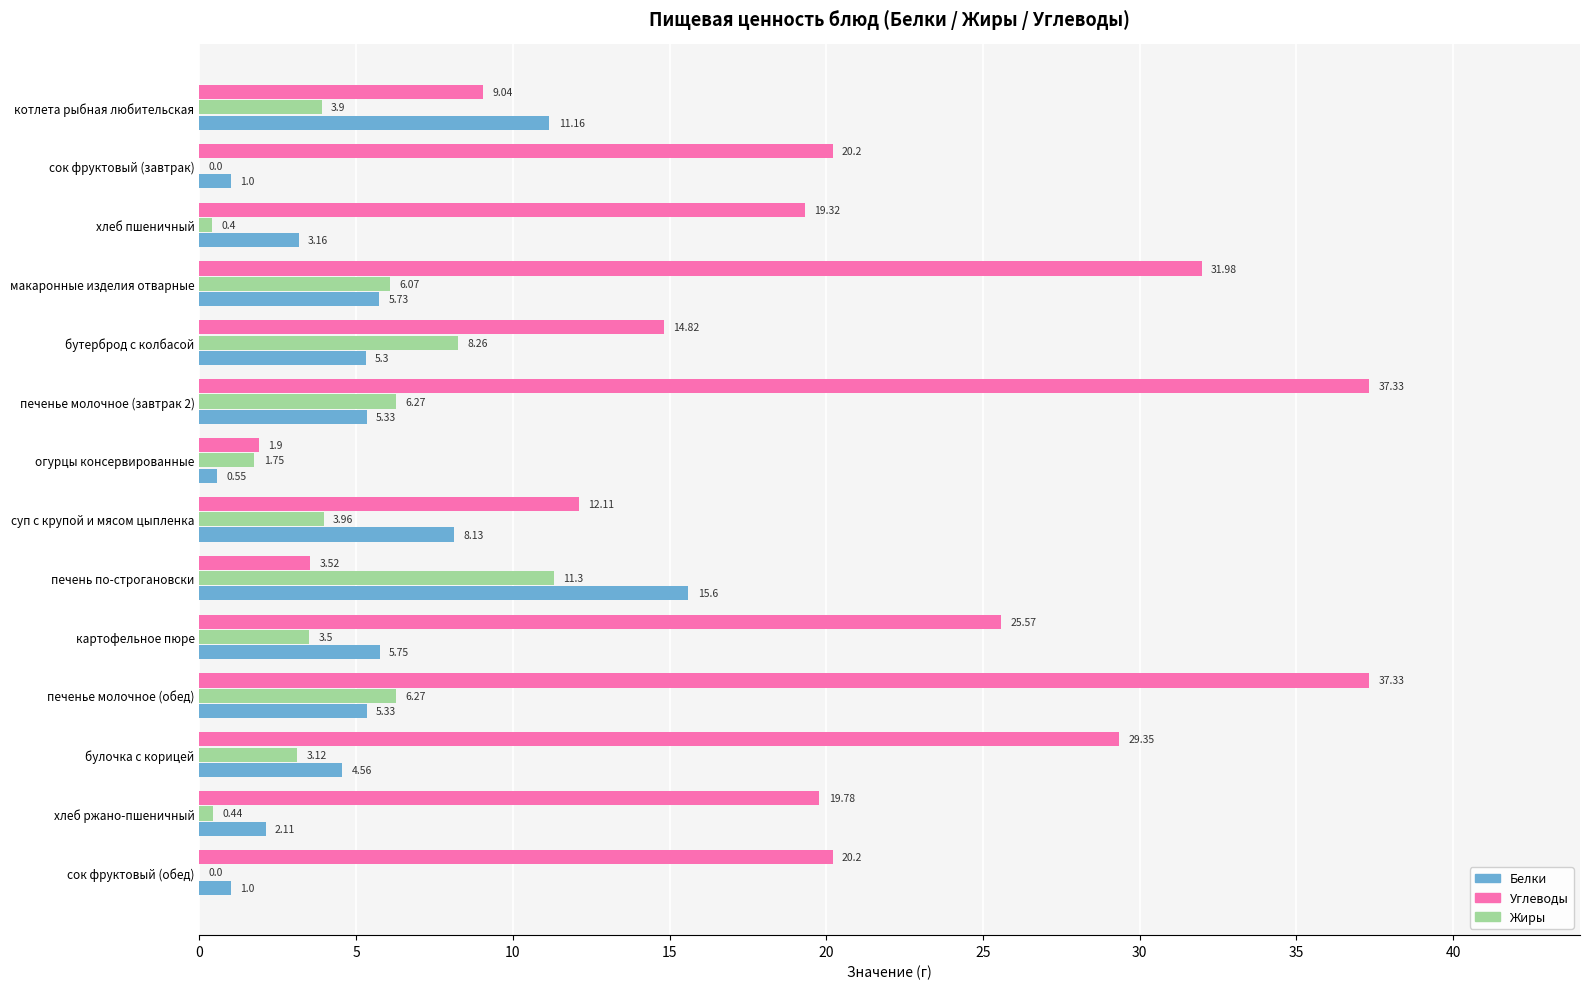

At which label is Жиры closest to 5?

суп с крупой и мясом цыпленка